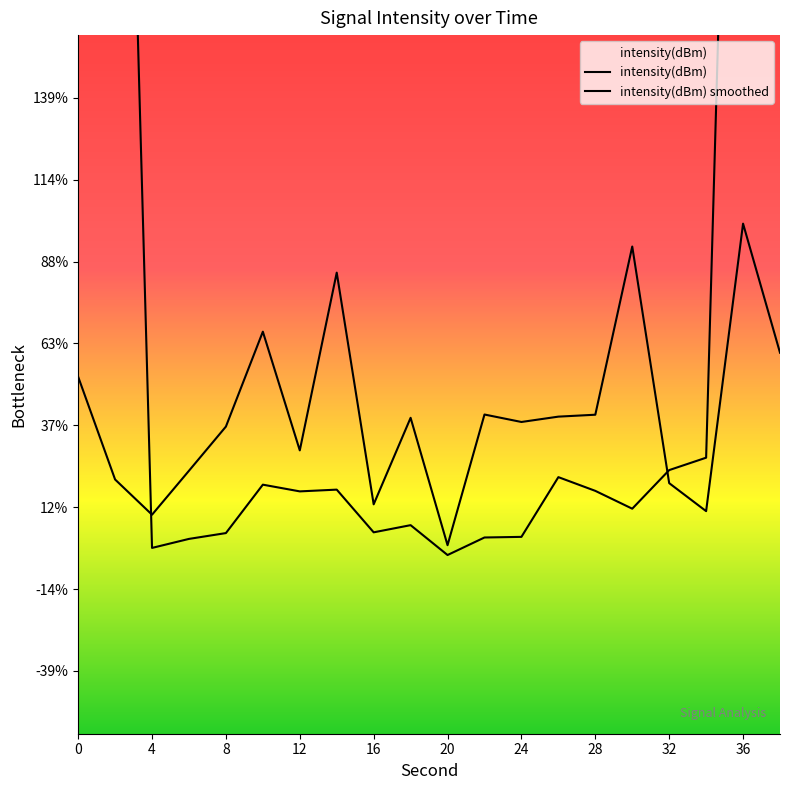

How many data points in intensity(dBm) are above -105?

5